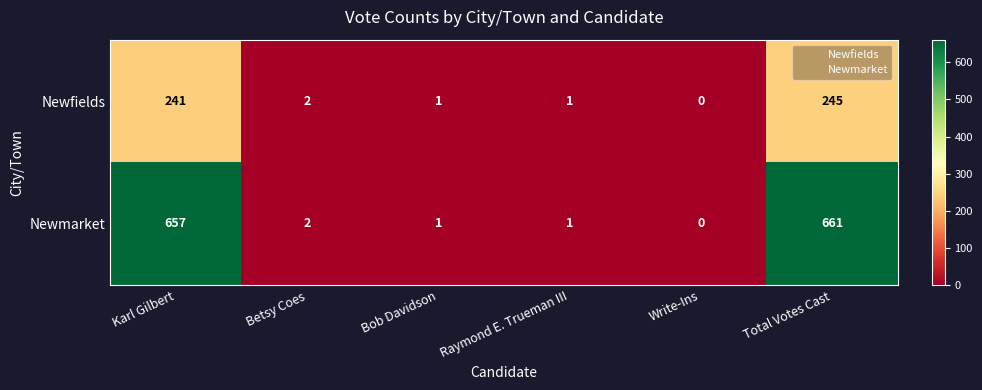

Where does the Newfields series first go above 2?

Karl Gilbert